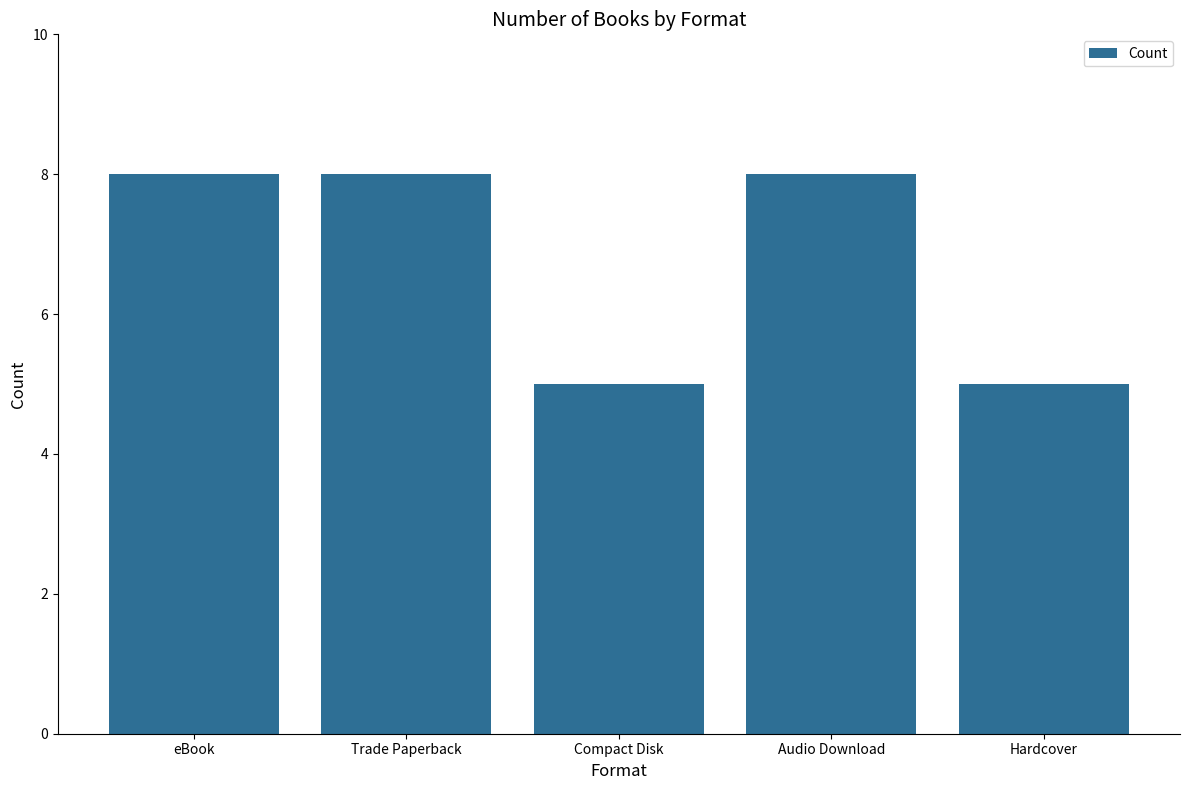

What is the minimum value shown in the chart?

5